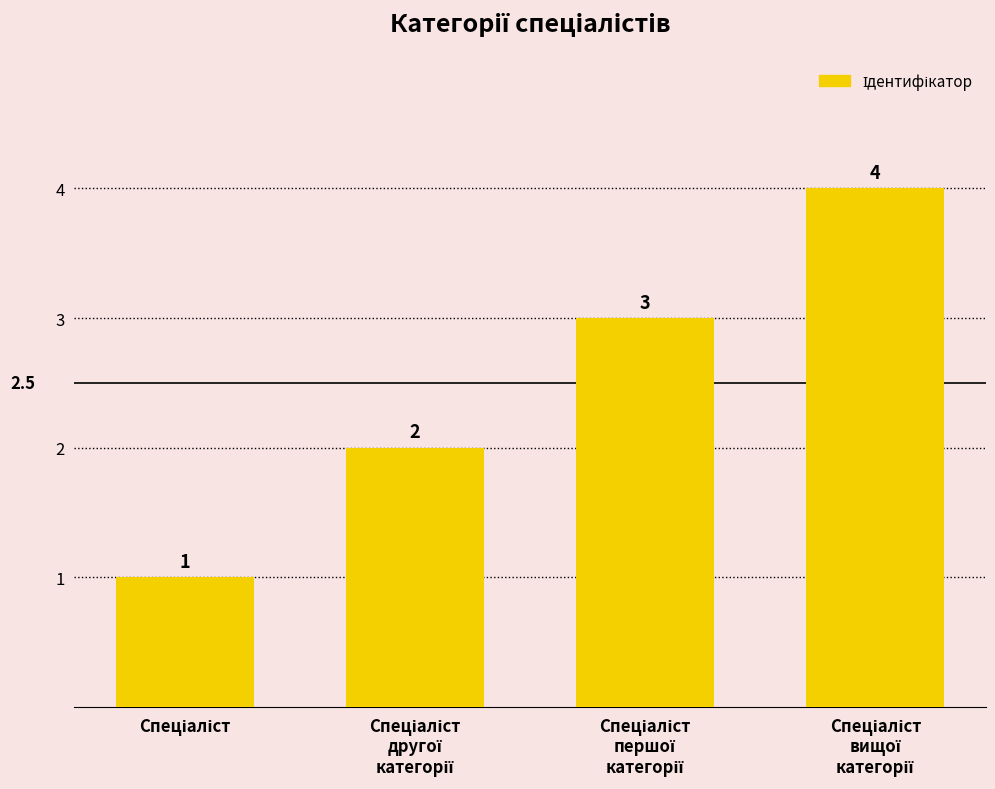

What is the value of the 3rd bar from the left?

3